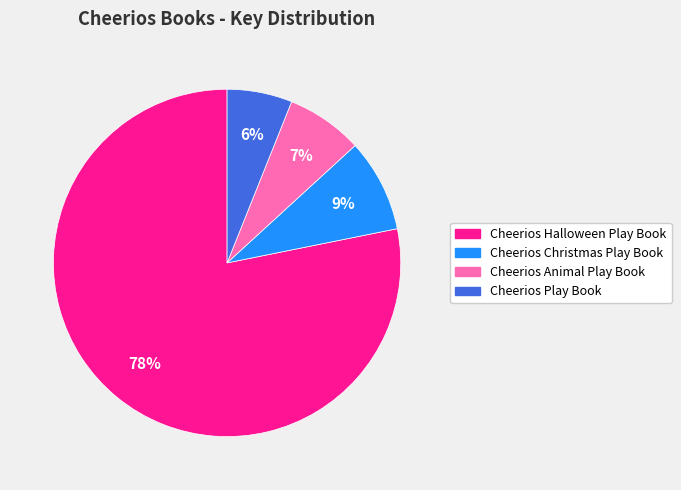

Does any single category account for the majority?

Yes